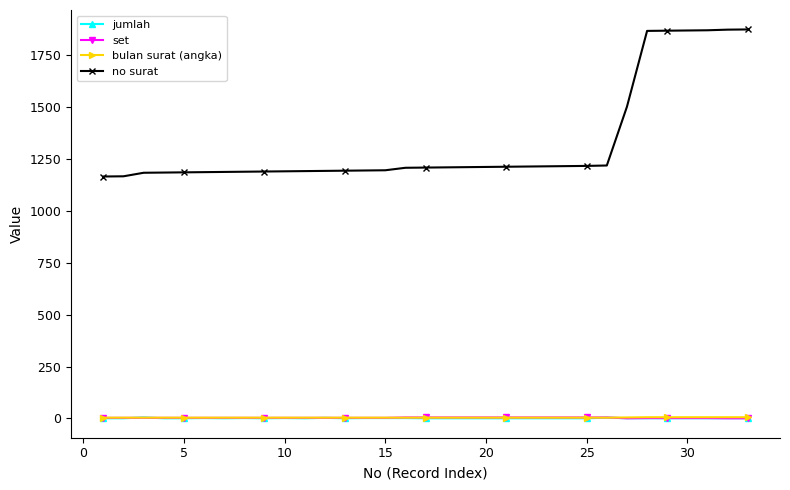

True or false: jumlah has more than 0 points higher than both neighbors.

True